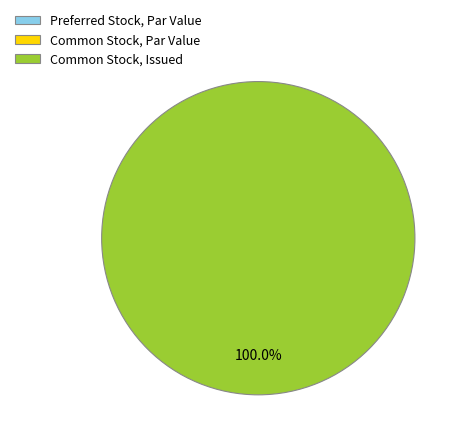

To the nearest percent, what is the difference between the largest and smallest slice percentages?

100%